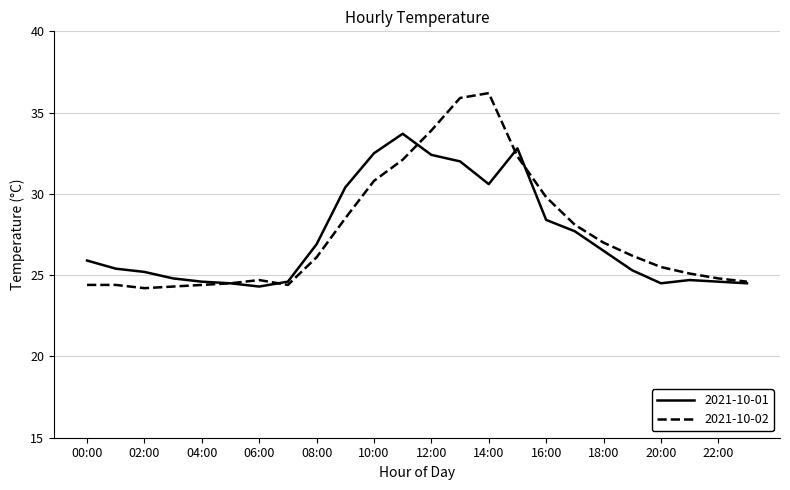

True or false: 2021-10-01 has more than 2 points higher than both neighbors.

True